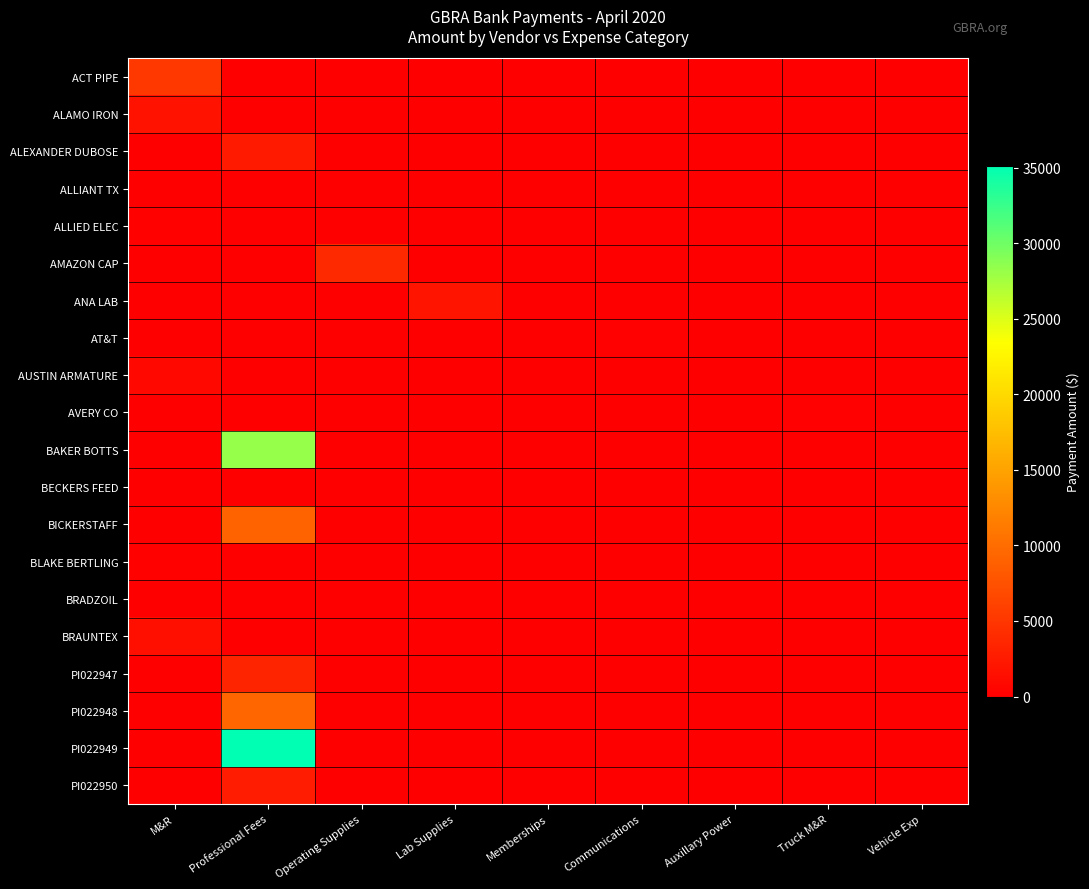

Which series has the largest total across all categories?

PI022949